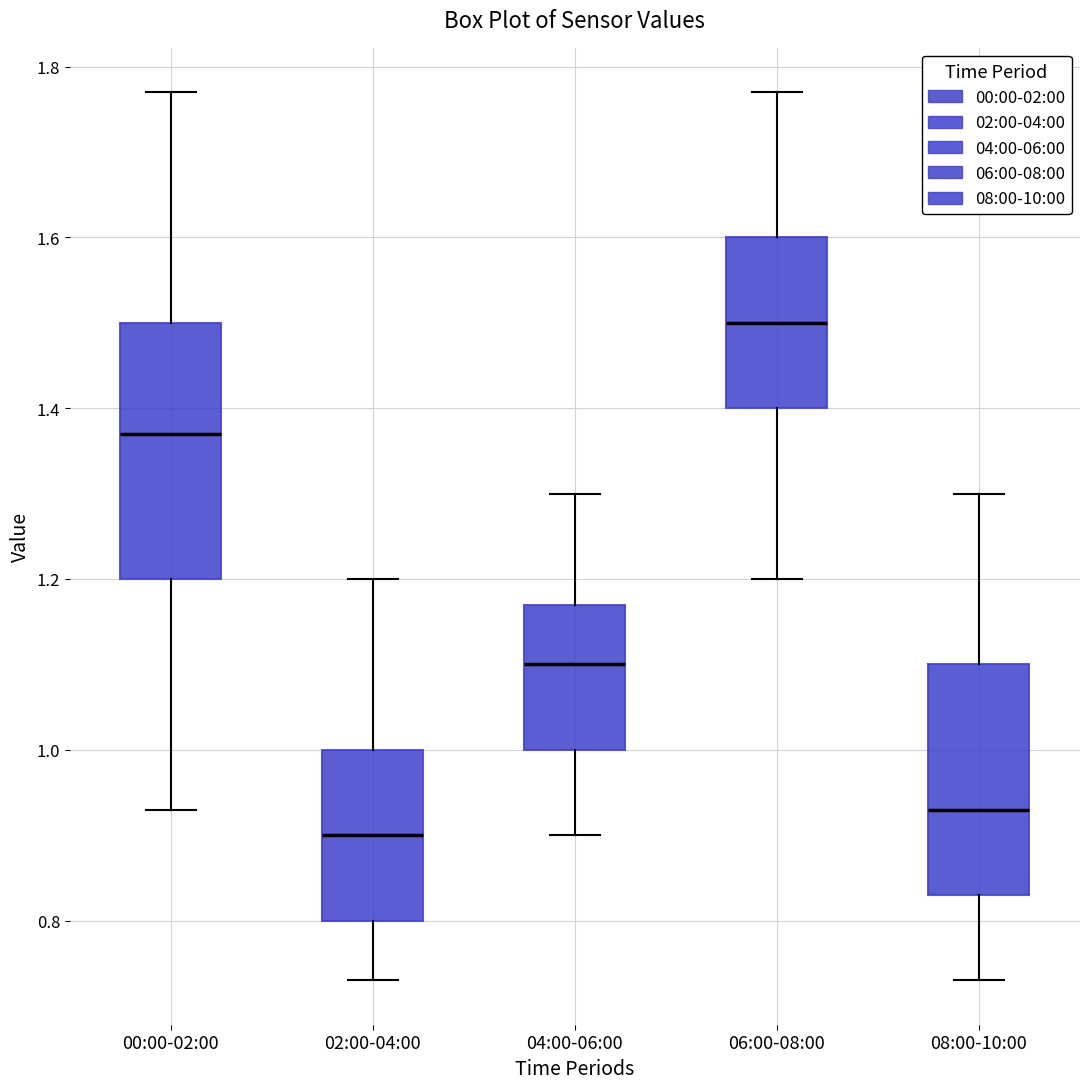

Where does the median line of the box for 00:00-02:00 sit on the y-axis? The values are not printed on the chart, so give them approximately, as read against the axis.

1.38